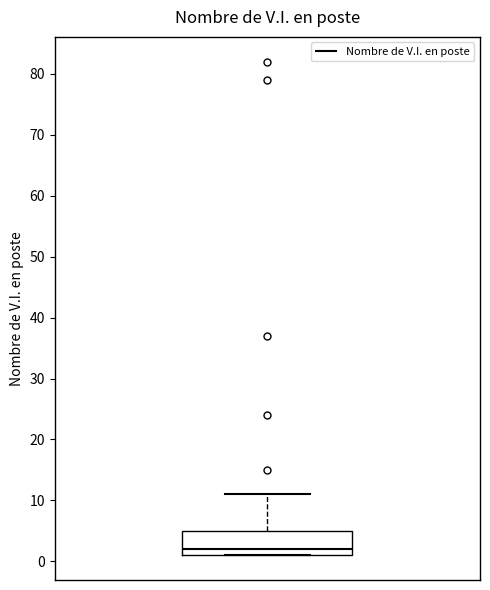

Transcribe this box plot: give where the median line is, the range the box spans, and where the two whiskers end, as read against the y-axis. The values are not printed on the chart, so give them approximately, as read against the axis.

median 2, box 1 to 5, whiskers 1 to 11